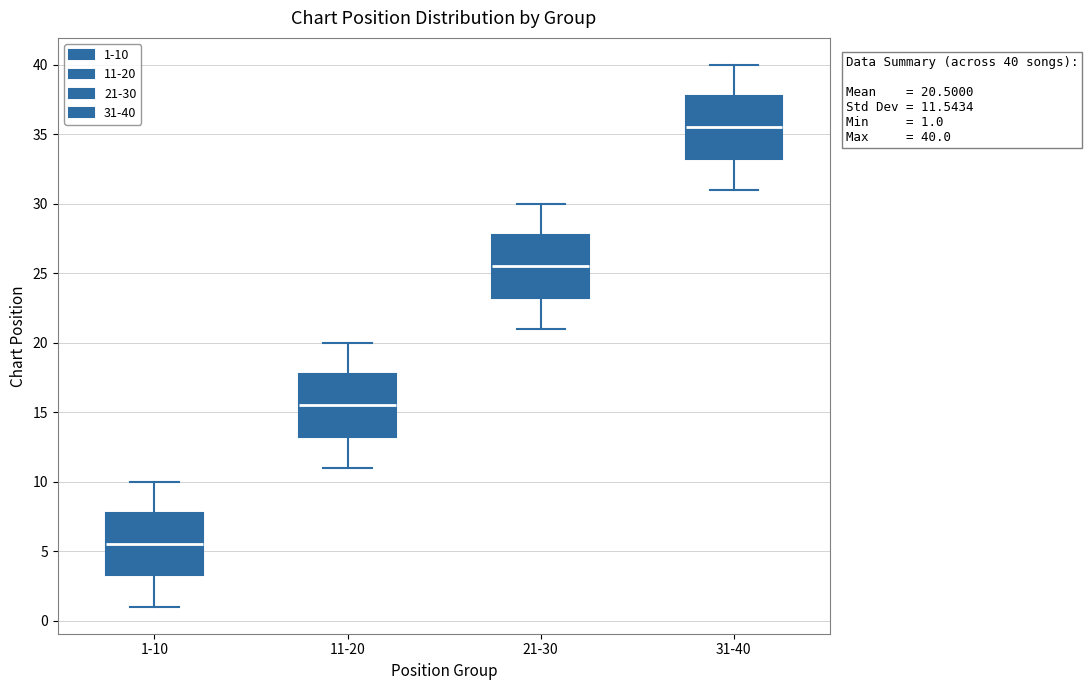

Which box has the lowest median line?

1-10